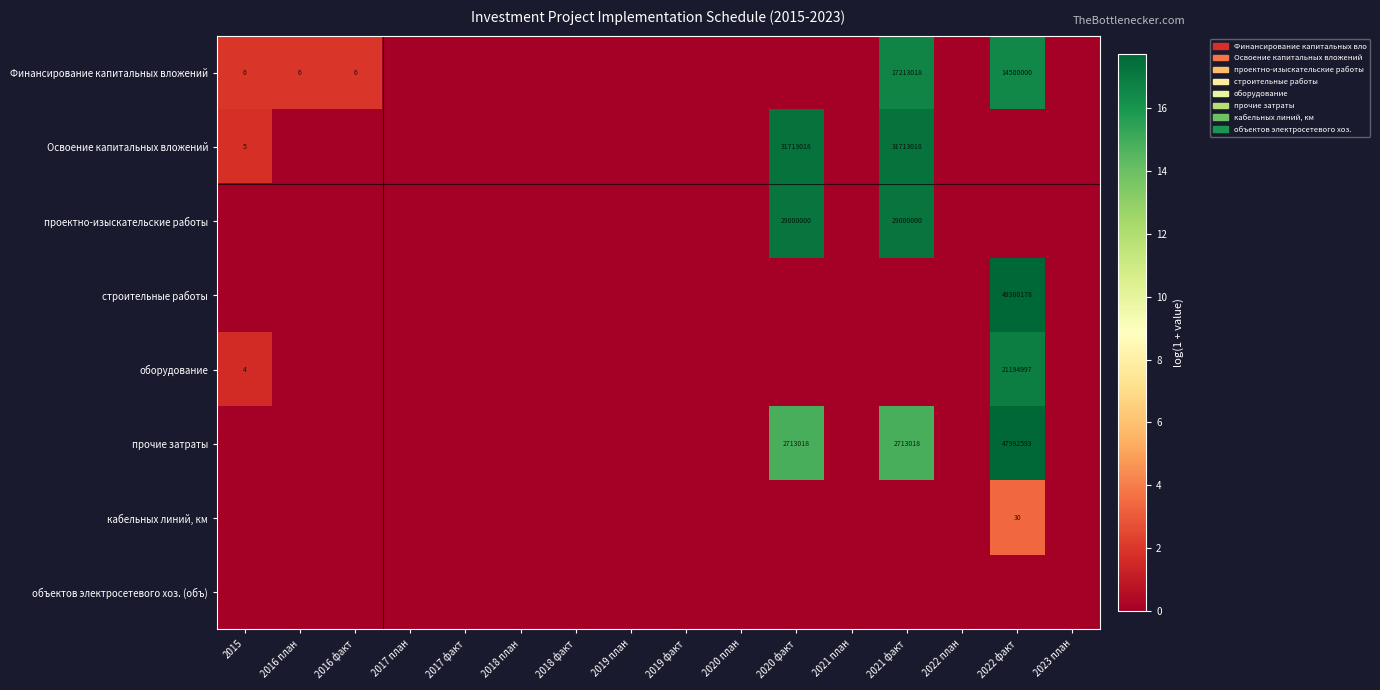

The value of Финансирование капитальных вложений at 2016 факт is 6. True or false?

True